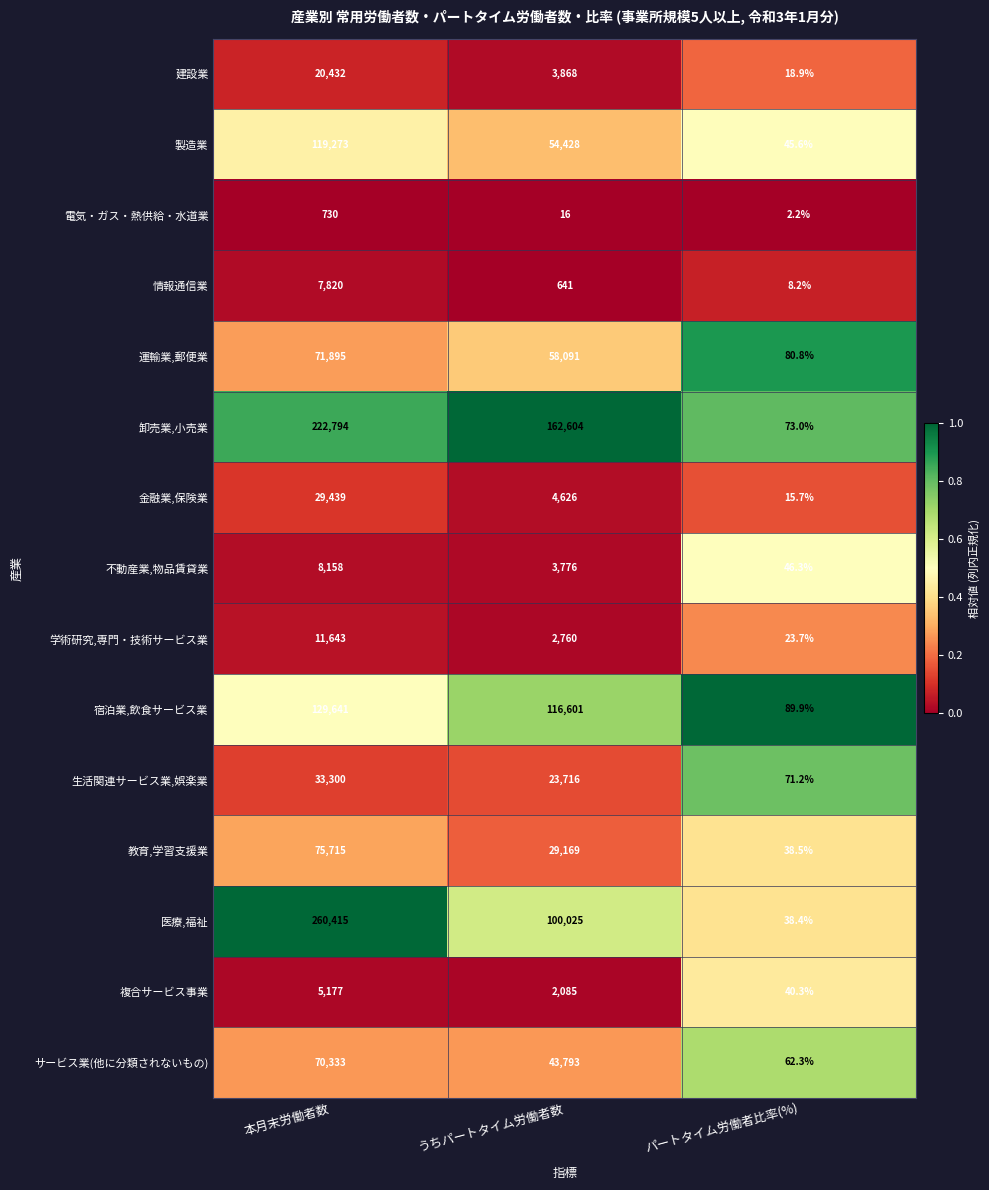

How many series are shown in this chart?

15